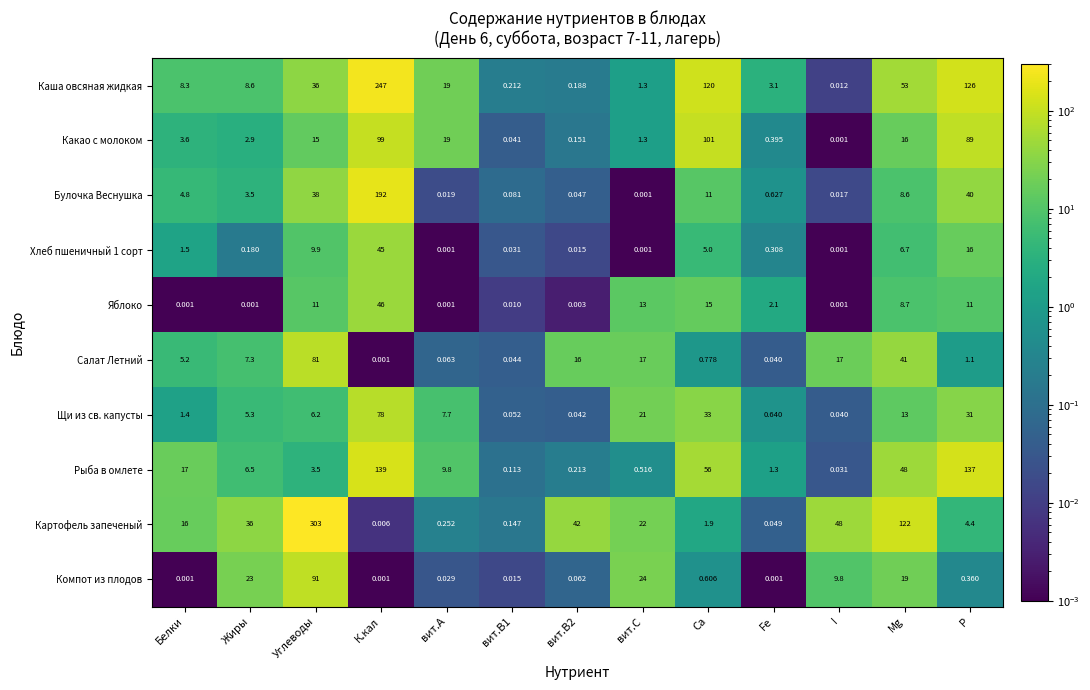

Where is Яблоко nearest to the value 23?

Ca